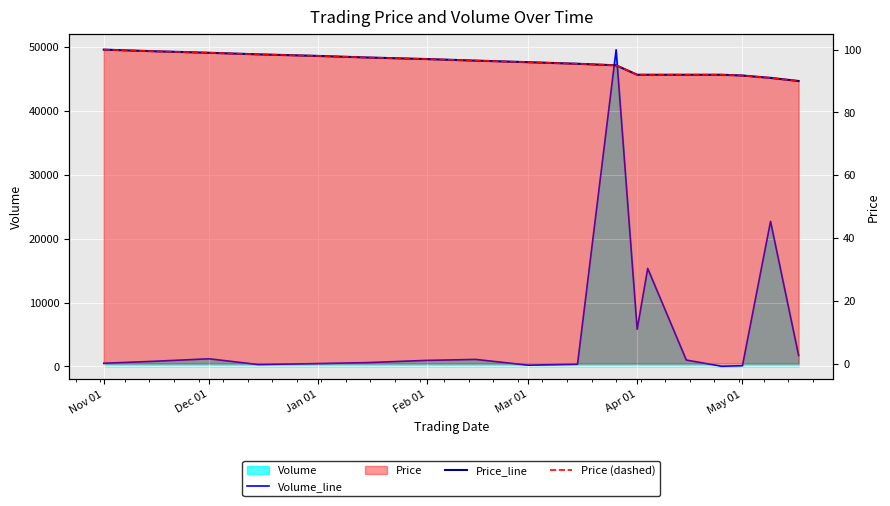

How many data points in Price_line are less than 96?

9